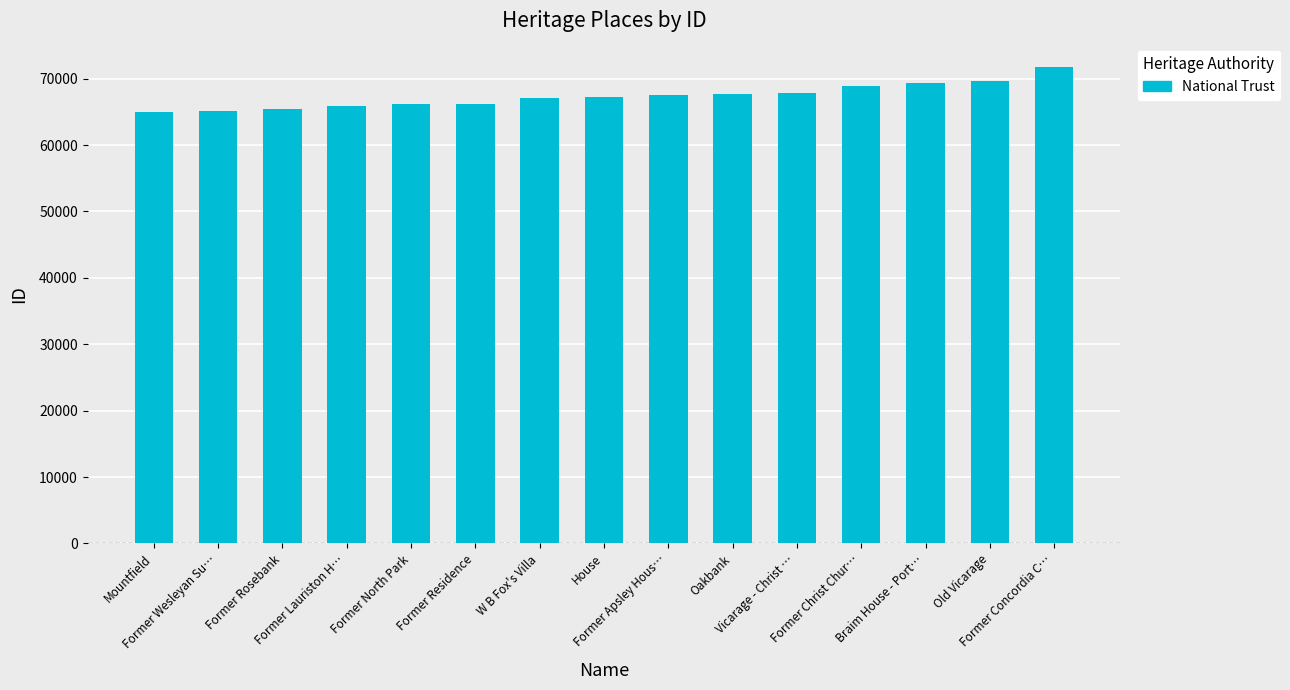

What is the approximate value at Former Rosebank, to the nearest 10?

65360